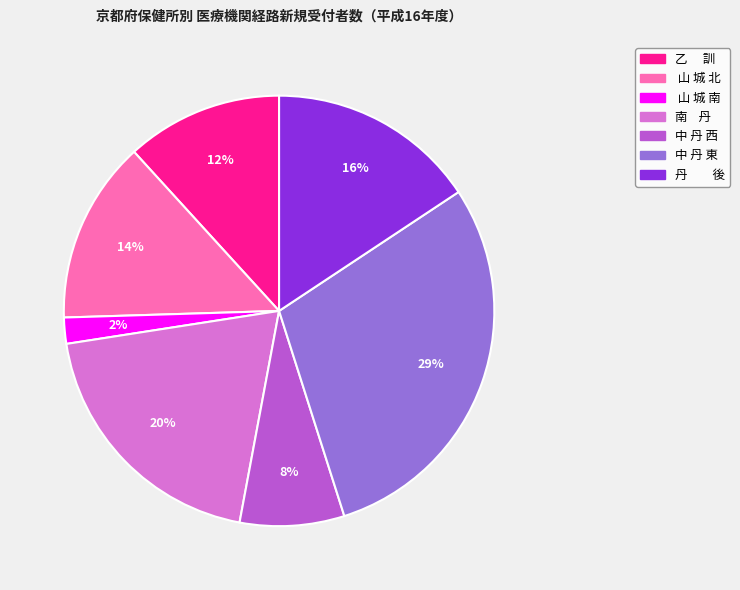

Combined, do 乙 訓 and 中 丹 西 account for over 50%?

No